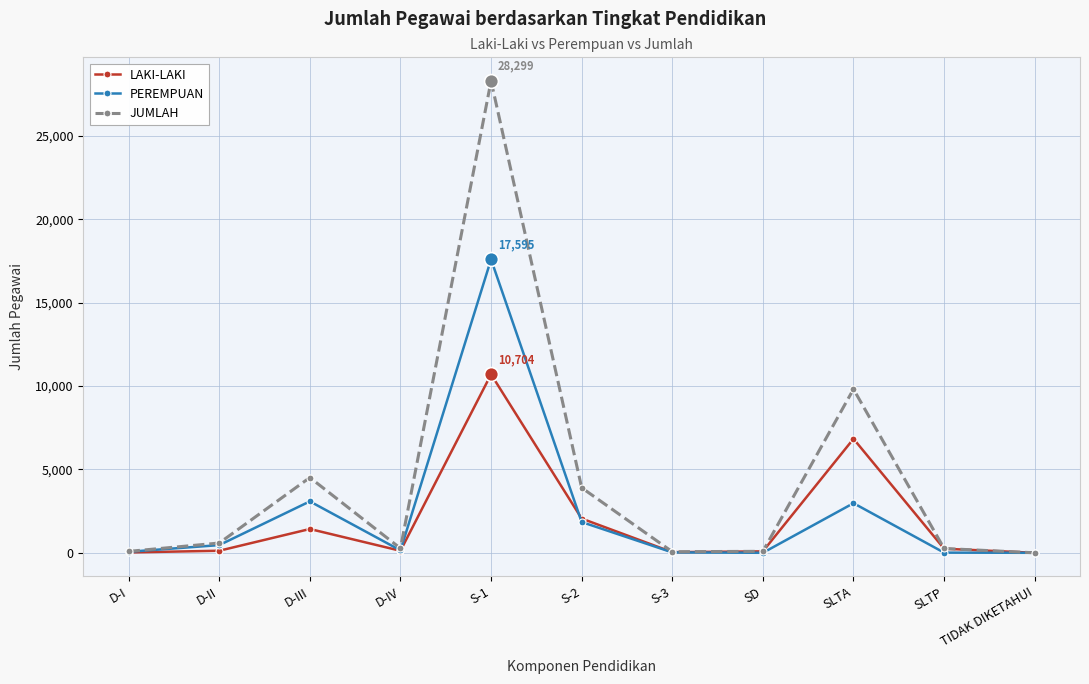

How many lines are shown in the chart?

3